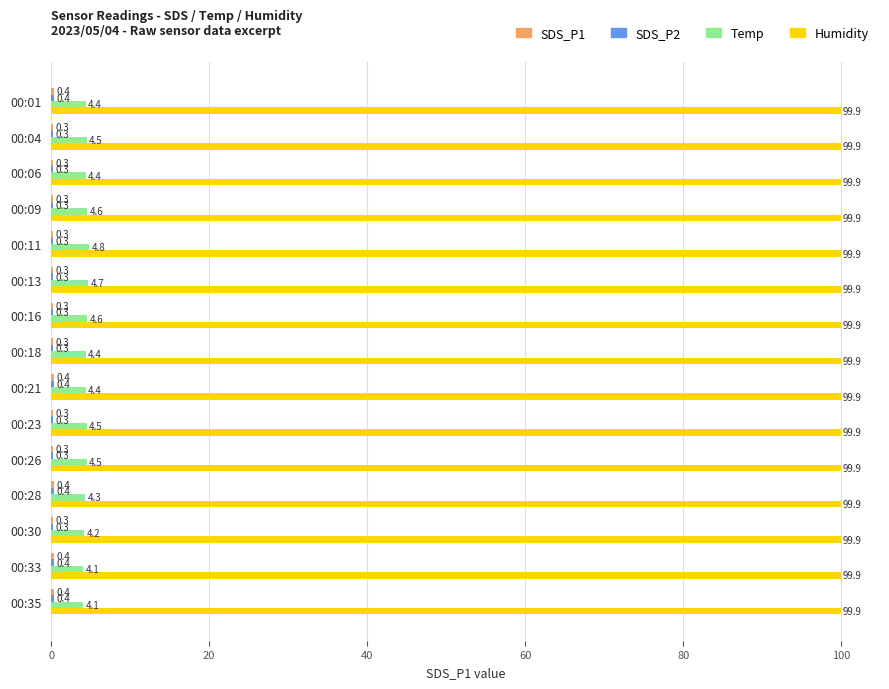

True or false: Humidity has a value of 30.0 at 00:06.

False